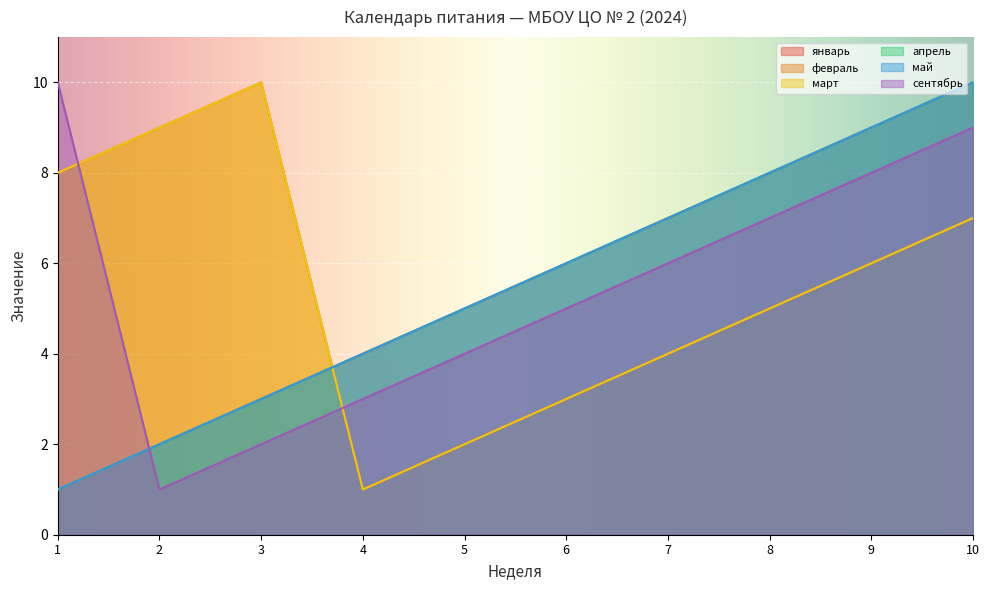

Which has a higher value, 8 or 10?

10